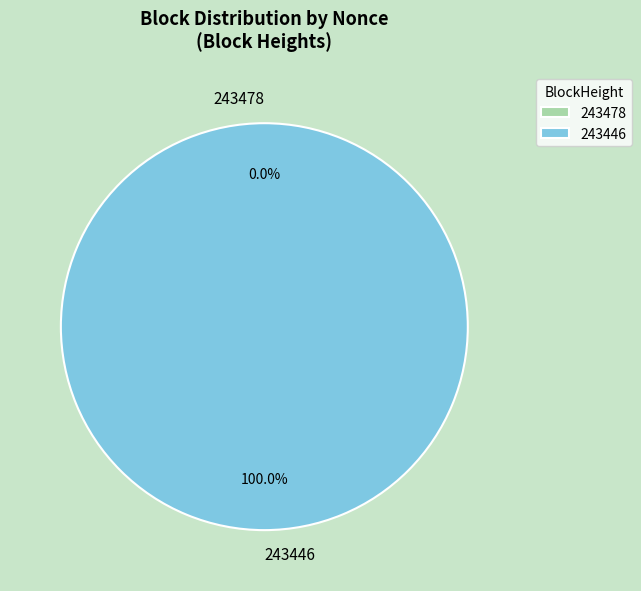

Which slice is the smallest?

243478